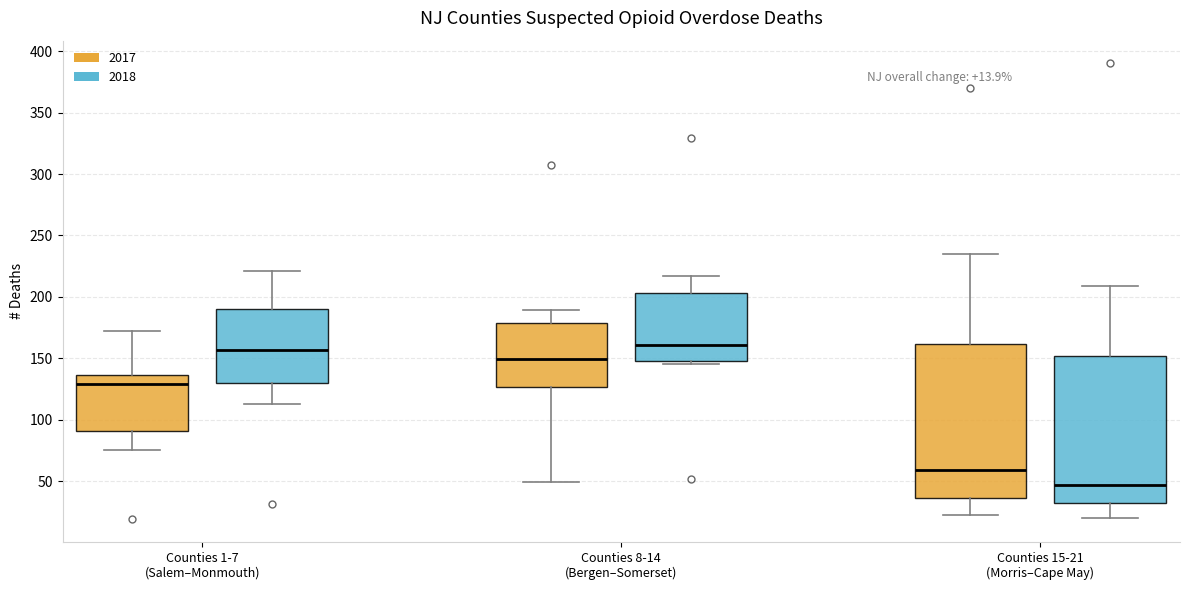

Which box is the tallest, from its lower edge to its upper edge?

Counties 15-21 (Morris–Cape May) (2017)